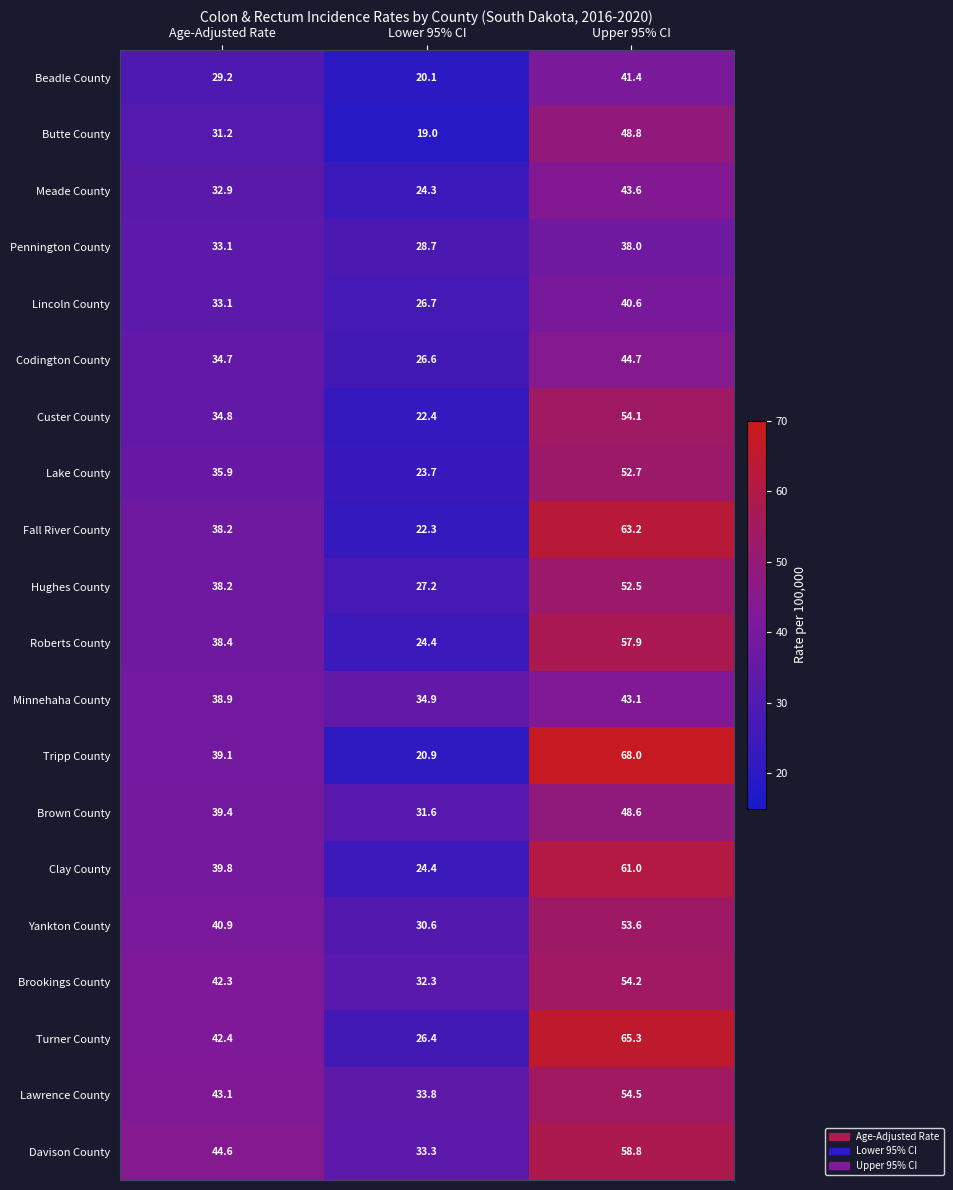

What is the sum of all Lawrence County values?

131.4